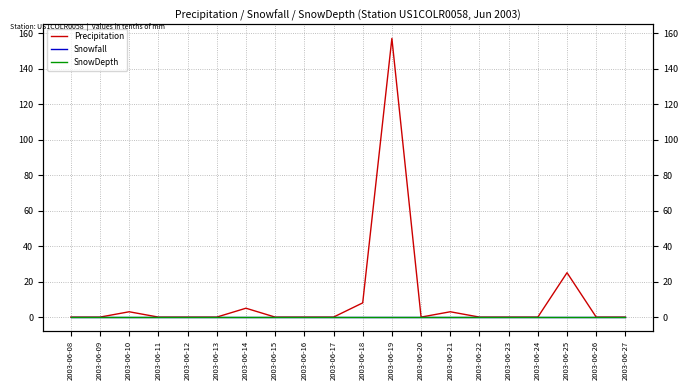

Which series changed the most between 2003-06-22 and 2003-06-27?

Precipitation